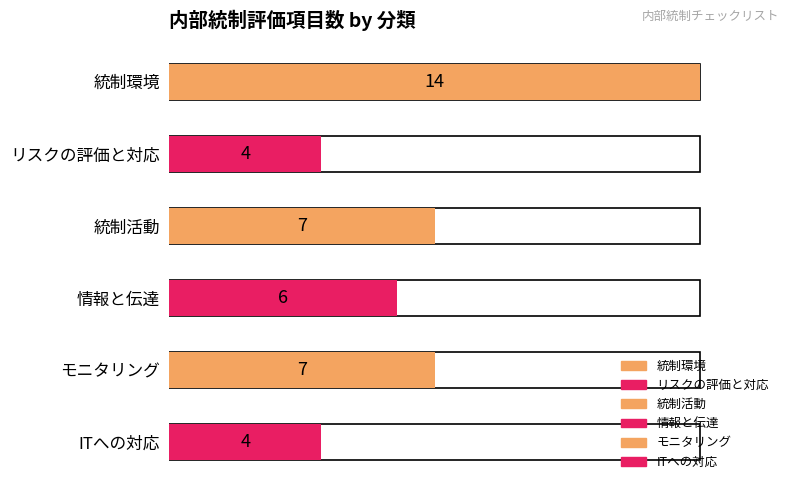

List the labels in order of value, largest first.

統制環境, 統制活動, モニタリング, 情報と伝達, リスクの評価と対応, ITへの対応